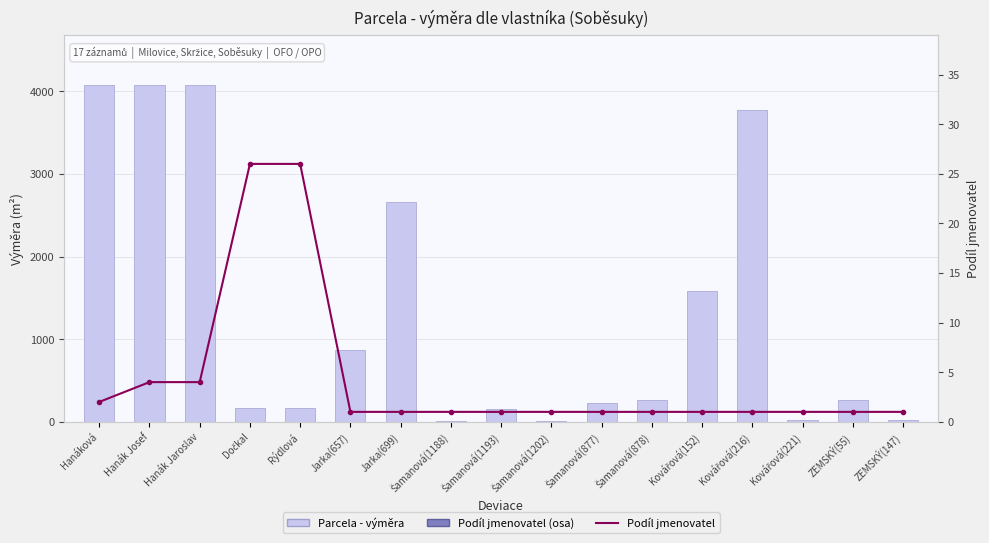

What is the sum of all Parcela - výměra values?

22395